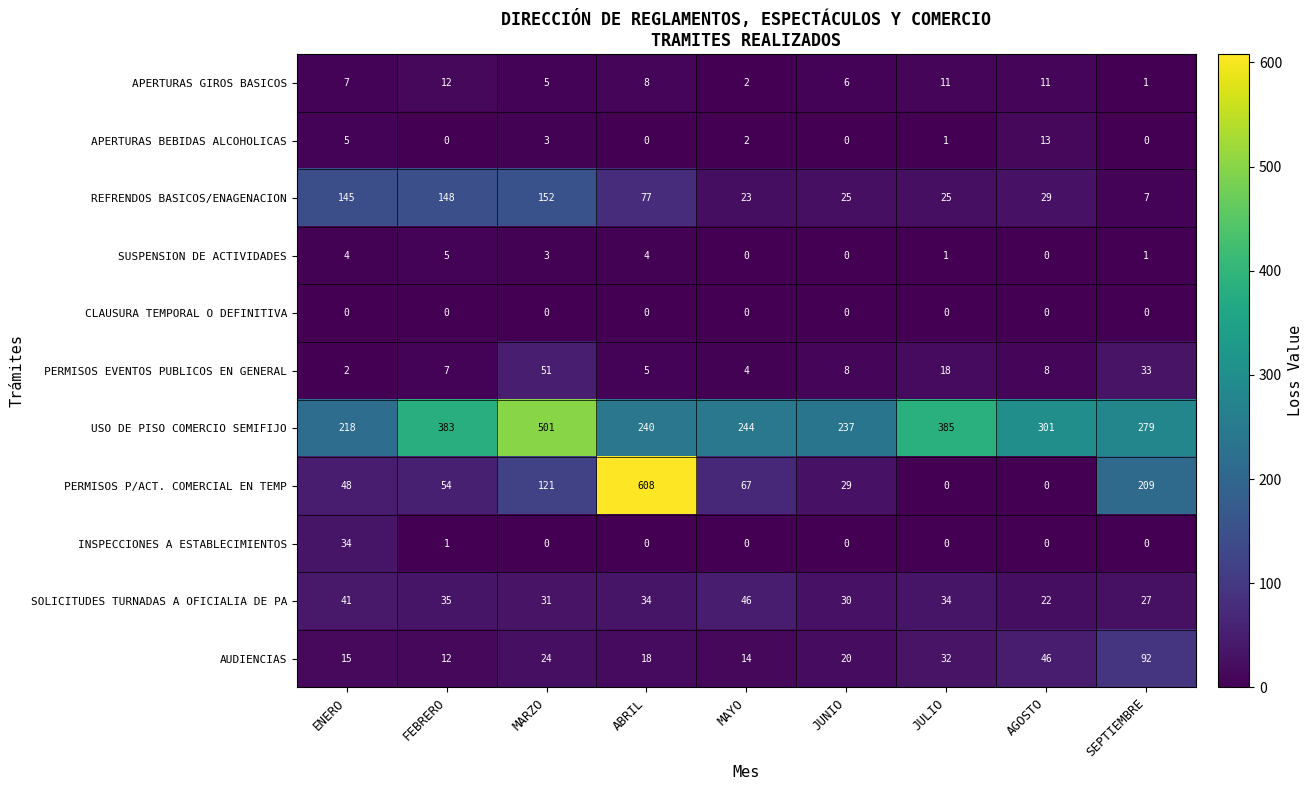

What is the sum of all APERTURAS GIROS BASICOS values?

63